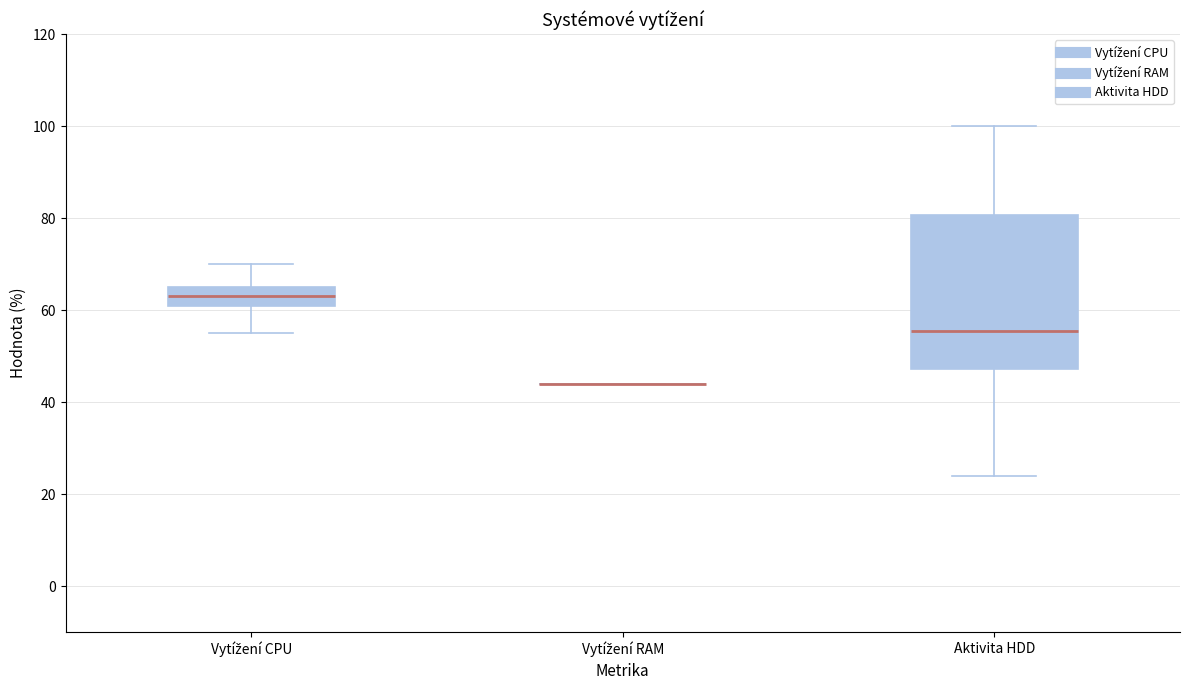

Which box is the tallest, from its lower edge to its upper edge?

Aktivita HDD